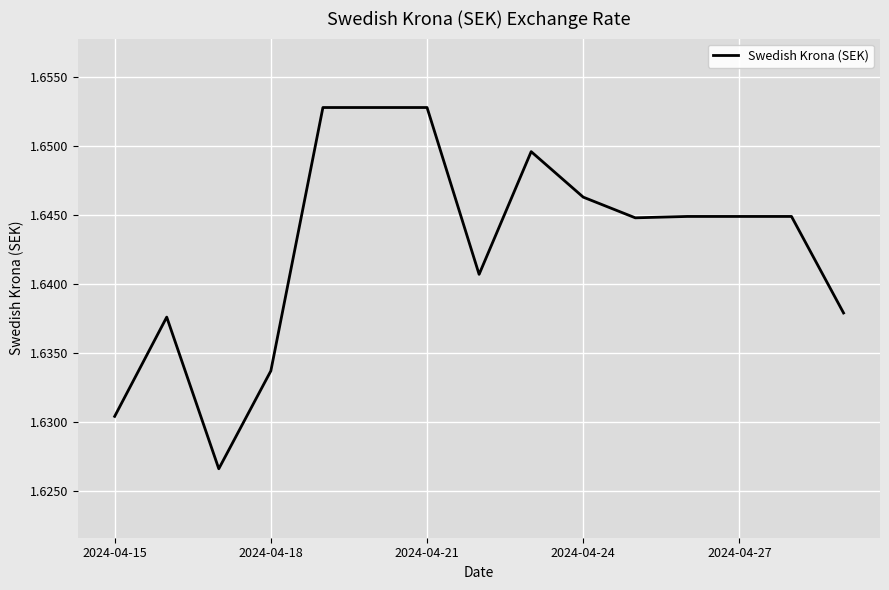

How many lines are shown in the chart?

1